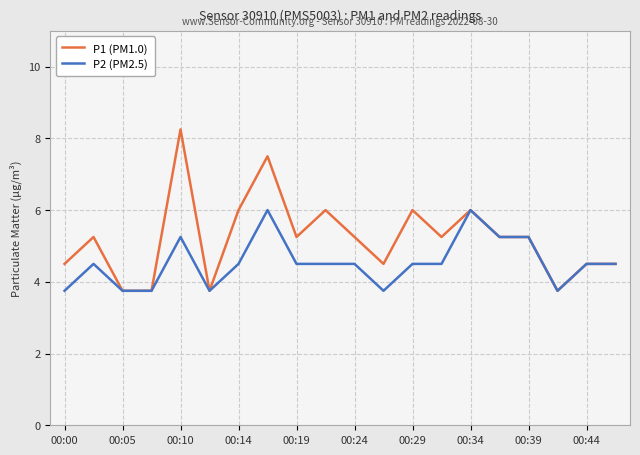

How many P2 (PM2.5) values are between 3 and 5?

15